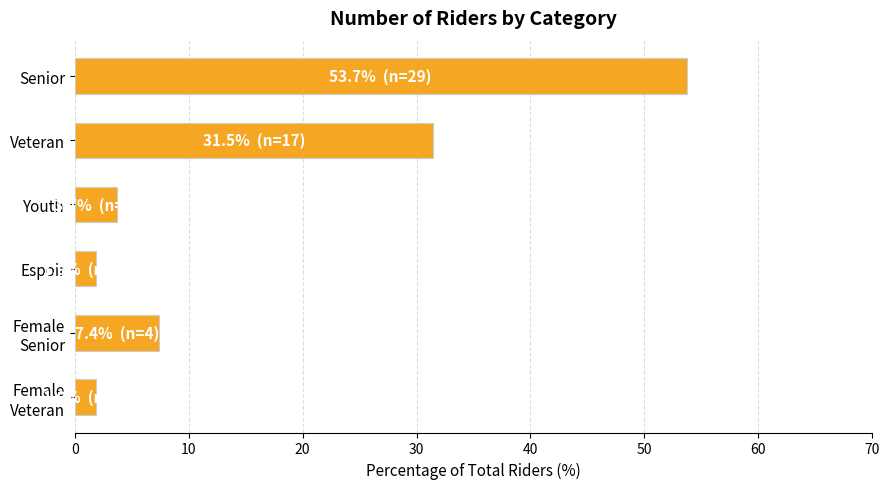

The value at Senior is 84.8. True or false?

False